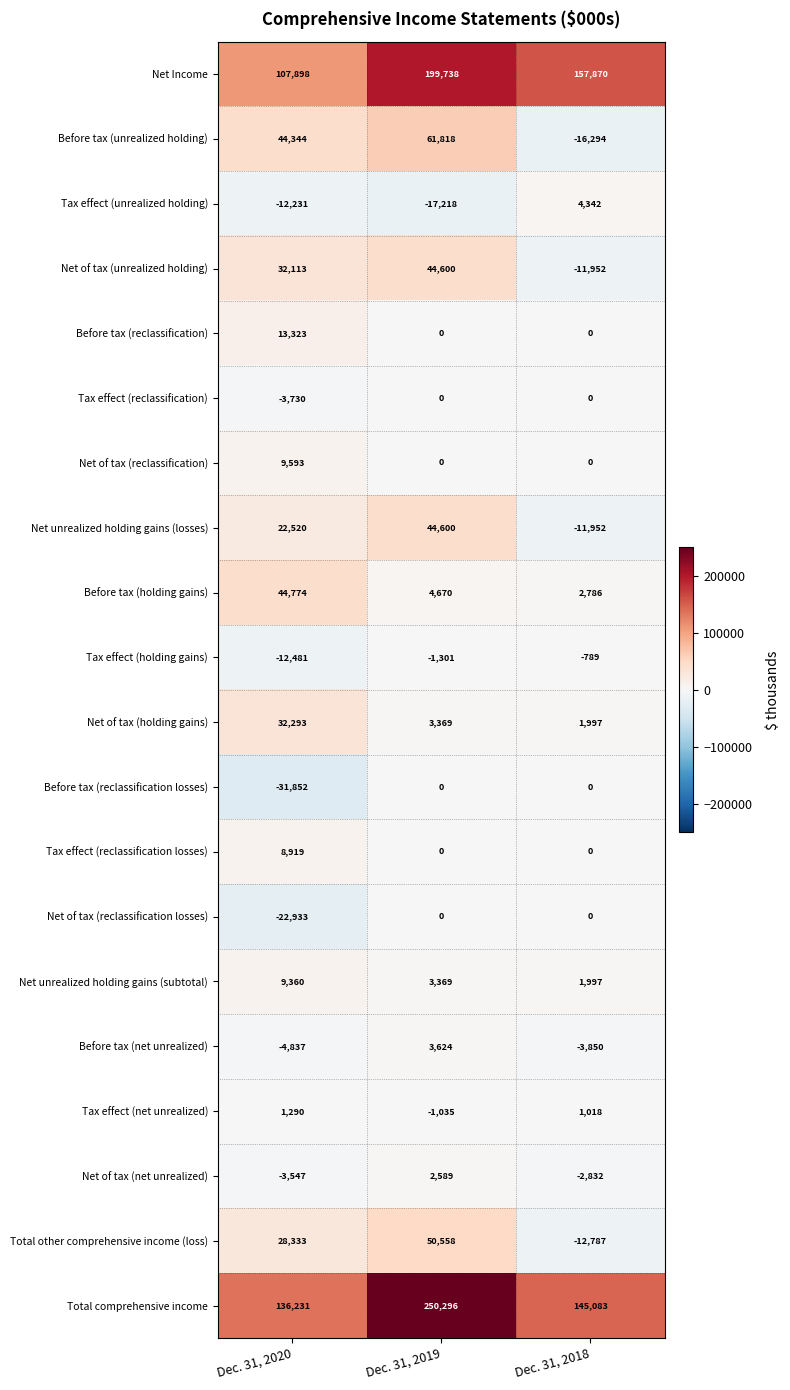

At which label does Total comprehensive income reach its peak?

Dec. 31, 2019